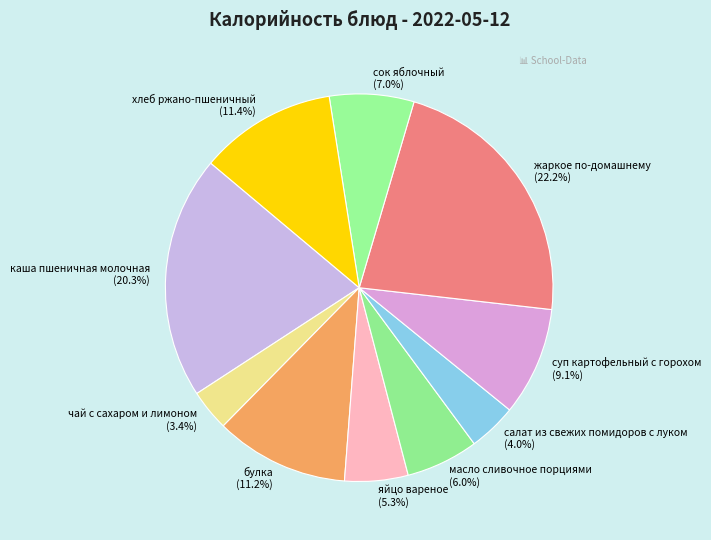

Which has a higher value, масло сливочное порциями or жаркое по-домашнему?

жаркое по-домашнему